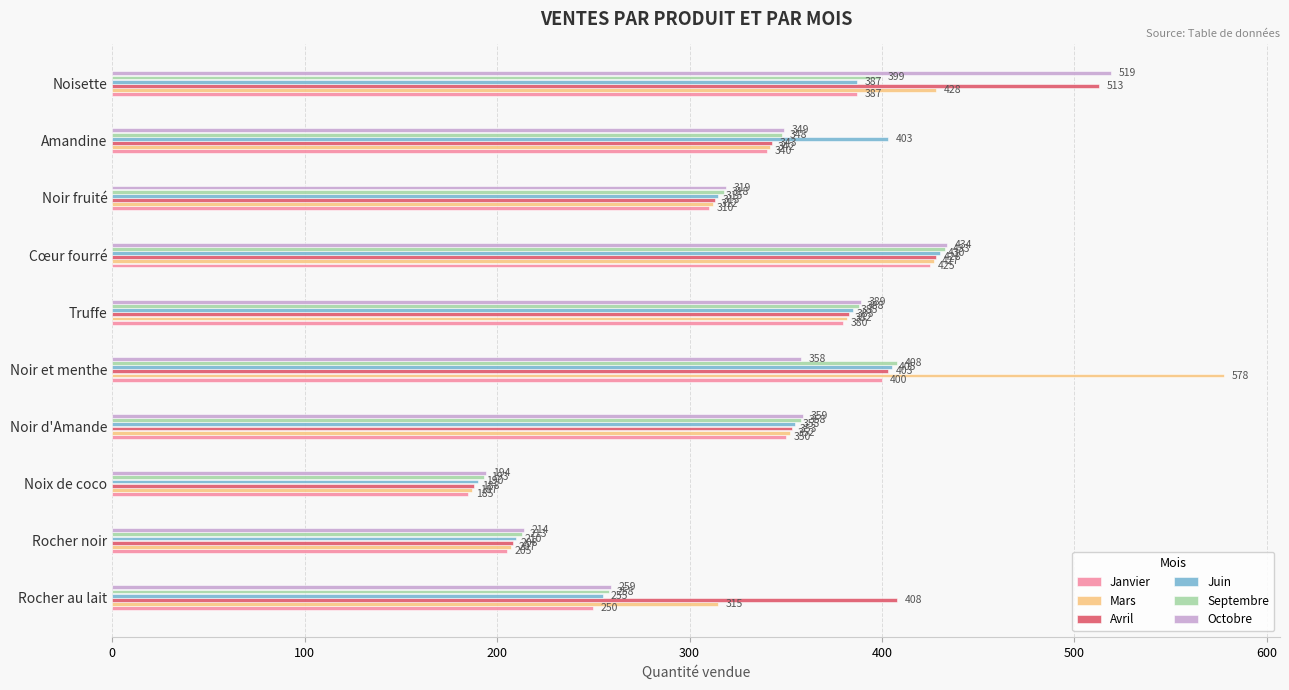

At which label is Septembre closest to 313?

Noir fruité